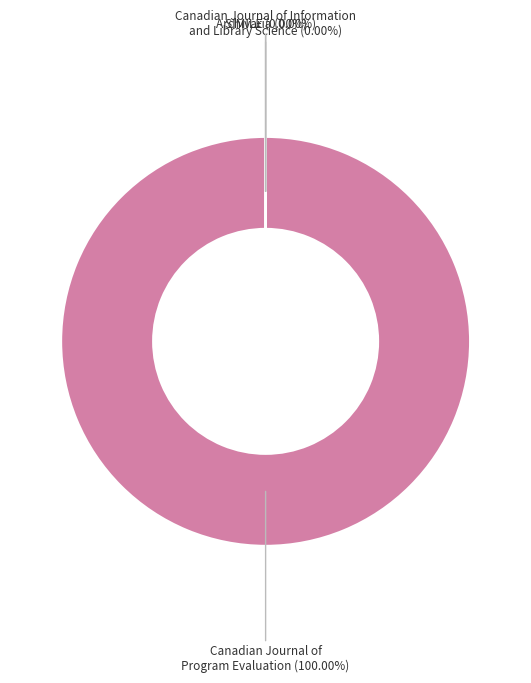

How many slices are in this pie chart?

4